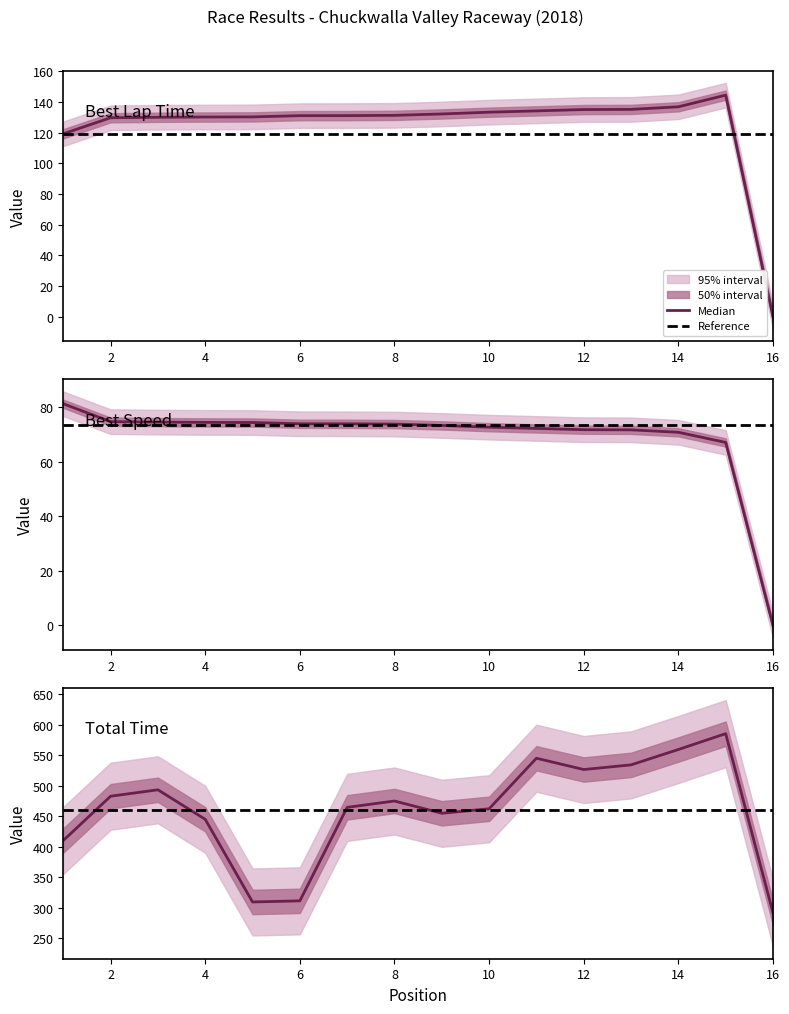

Which series has the largest total across all categories?

Total Time